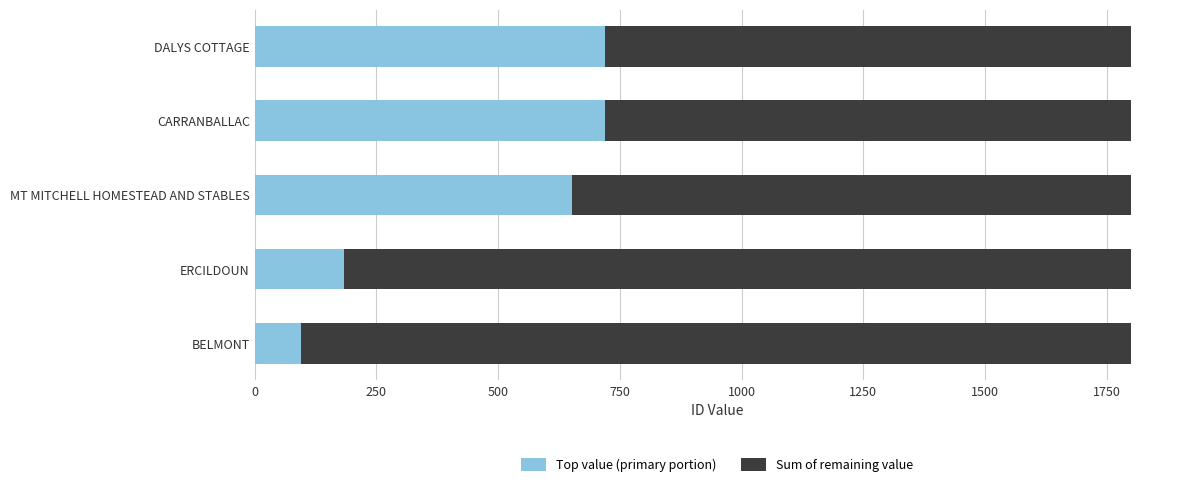

What is the minimum value for Top value (primary portion)?

95